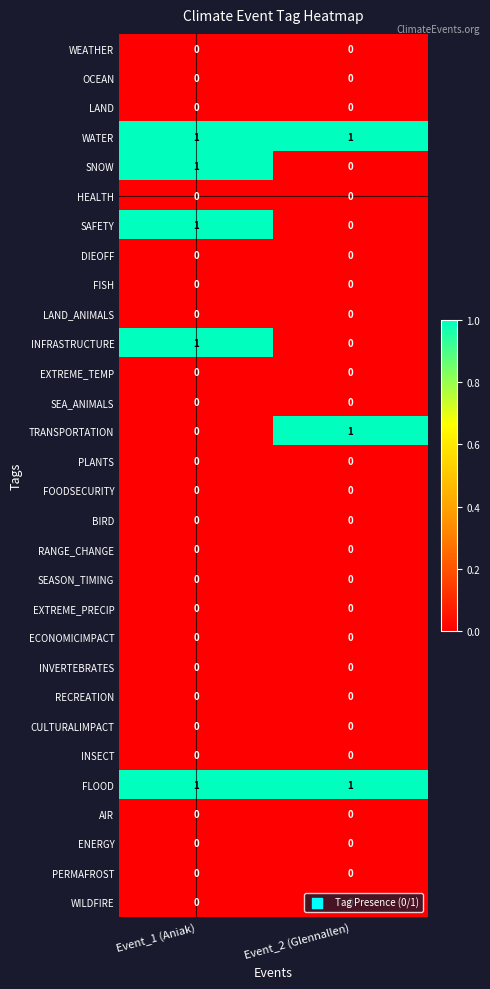

At which label does TRANSPORTATION reach its minimum?

Event_1 (Aniak)